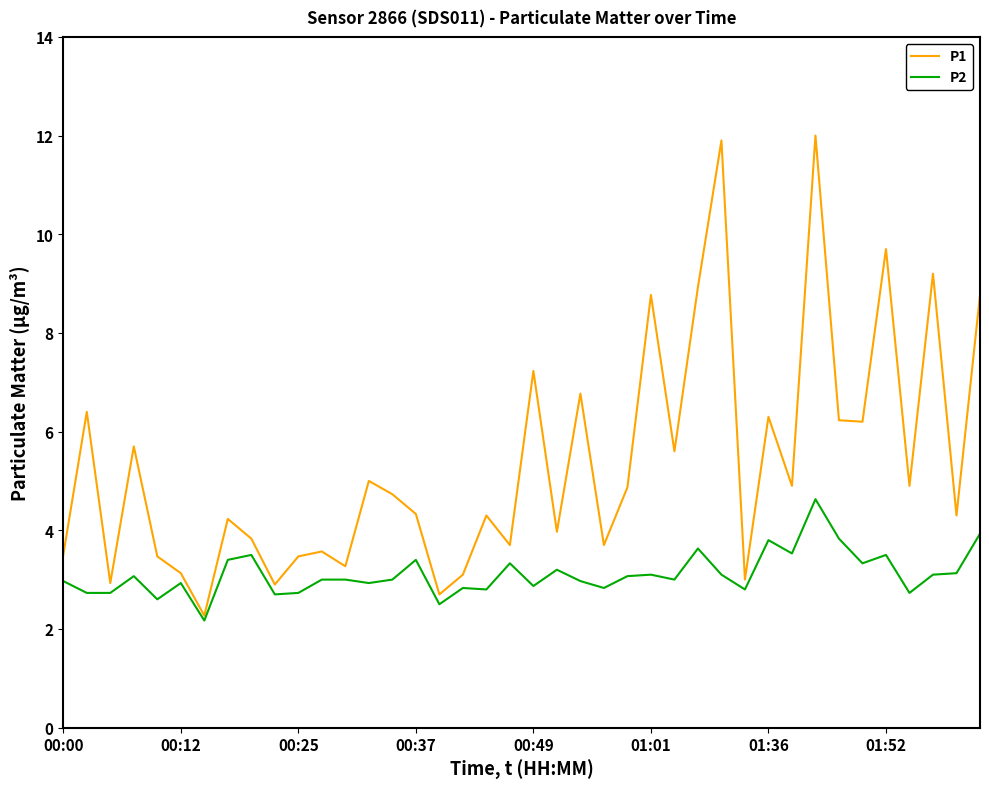

What is the maximum value for P2?

4.6